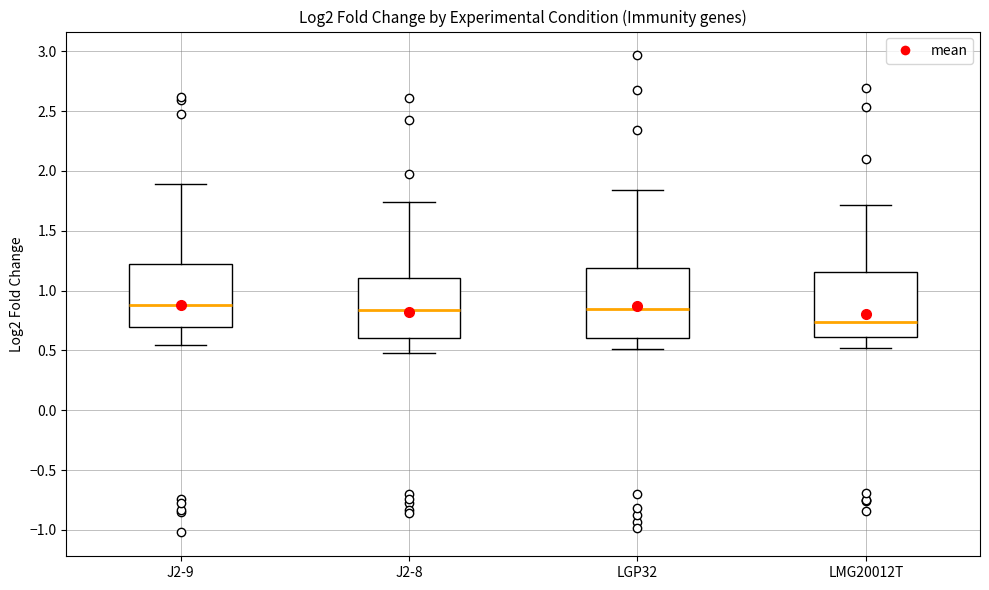

Reading left to right, transcribe this box plot: for each box, give where its median line is, the range the box spans, and where its two whiskers end, as read against the y-axis. The values are not printed on the chart, so give them approximately, as read against the axis.

J2-9: median 0.90, box 0.70 to 1.20, whiskers 0.55 to 1.90
J2-8: median 0.85, box 0.60 to 1.10, whiskers 0.50 to 1.75
LGP32: median 0.85, box 0.60 to 1.20, whiskers 0.50 to 1.85
LMG20012T: median 0.75, box 0.60 to 1.15, whiskers 0.50 to 1.70